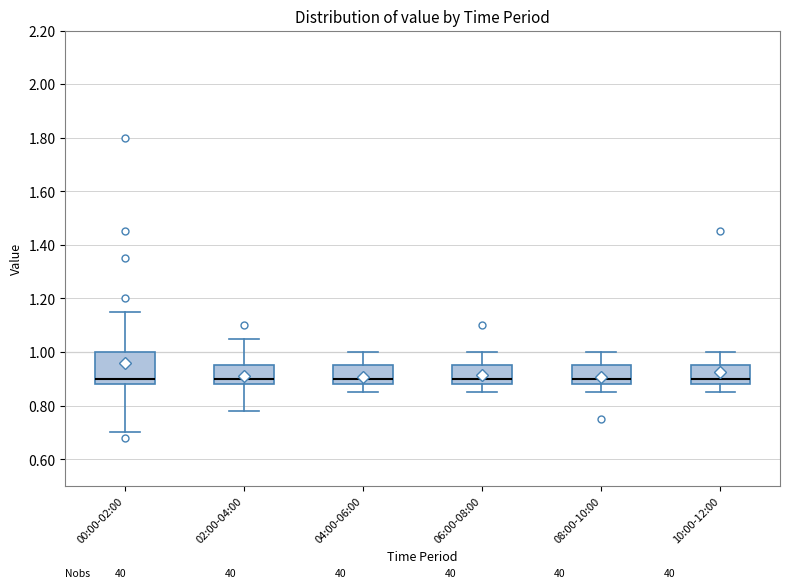

Reading left to right, transcribe this box plot: for each box, give where its median line is, the range the box spans, and where its two whiskers end, as read against the y-axis. The values are not printed on the chart, so give them approximately, as read against the axis.

00:00-02:00: median 0.90, box 0.88 to 1.00, whiskers 0.70 to 1.16
02:00-04:00: median 0.90, box 0.88 to 0.96, whiskers 0.78 to 1.06
04:00-06:00: median 0.90, box 0.88 to 0.96, whiskers 0.86 to 1.00
06:00-08:00: median 0.90, box 0.88 to 0.96, whiskers 0.86 to 1.00
08:00-10:00: median 0.90, box 0.88 to 0.96, whiskers 0.86 to 1.00
10:00-12:00: median 0.90, box 0.88 to 0.96, whiskers 0.86 to 1.00